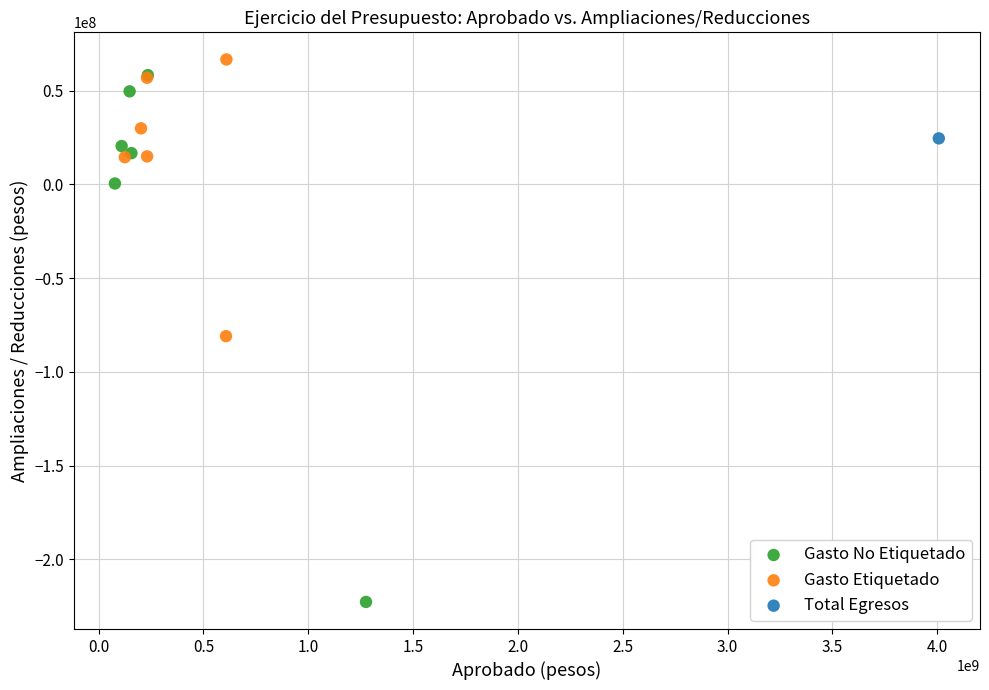

Which series contains the lowest Y value?

Gasto No Etiquetado